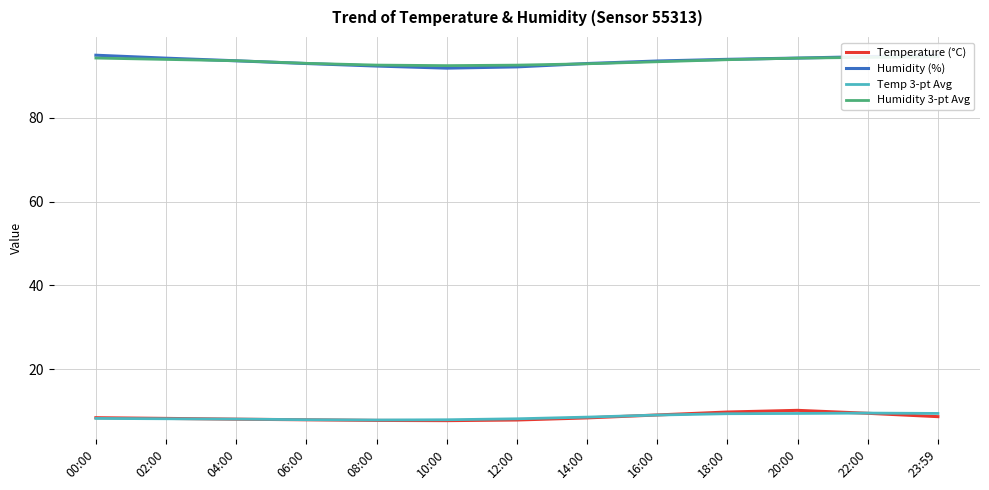

The value of Temperature (°C) at 10:00 is 12.7. True or false?

False